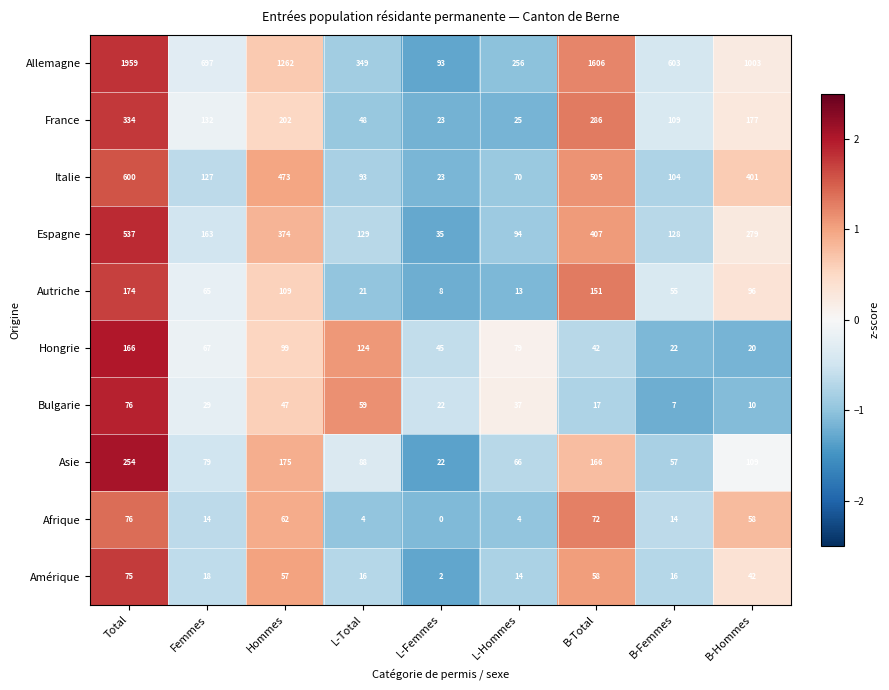

The Asie series shows 40 at Femmes. True or false?

False